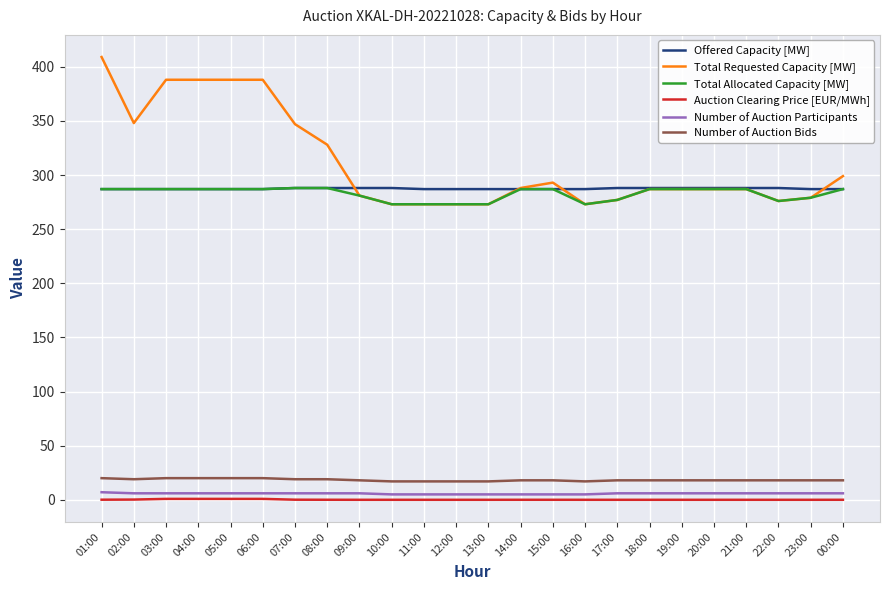

Which series has the largest total across all categories?

Total Requested Capacity [MW]